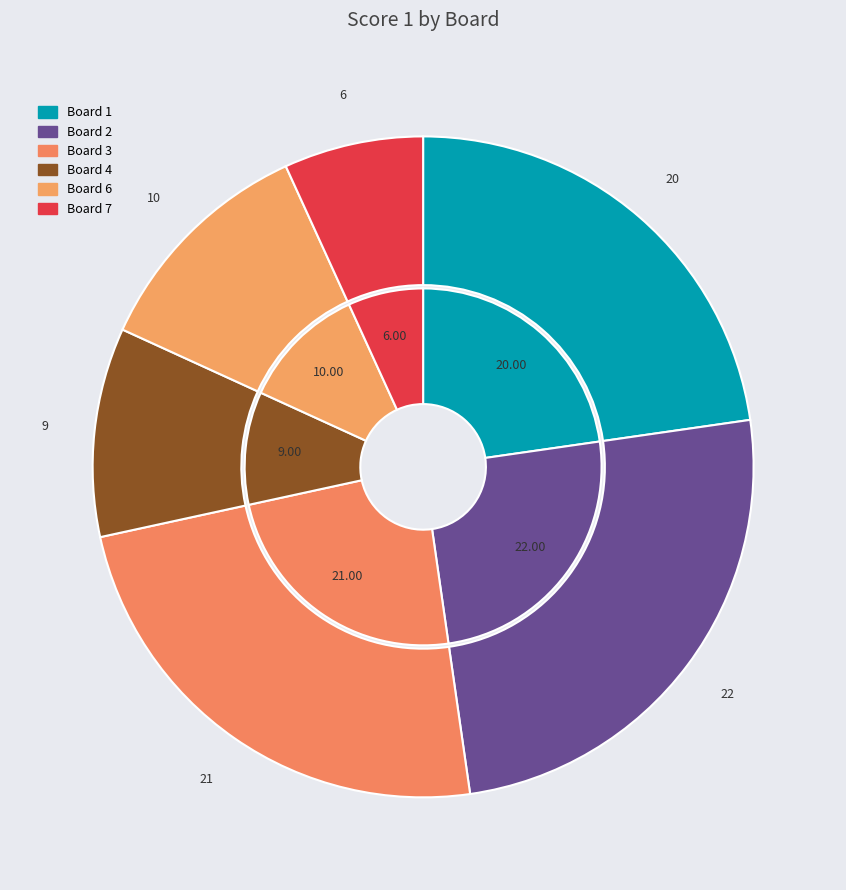

To the nearest percent, what is the combined percentage of 4 and 3?

34%